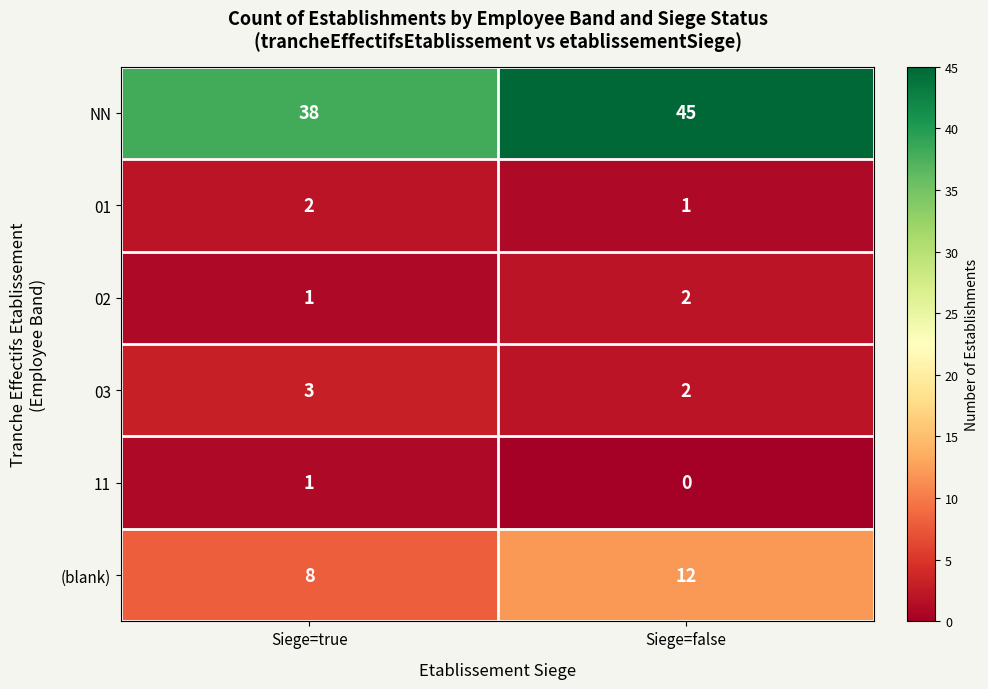

What is the sum of all (blank) values?

20